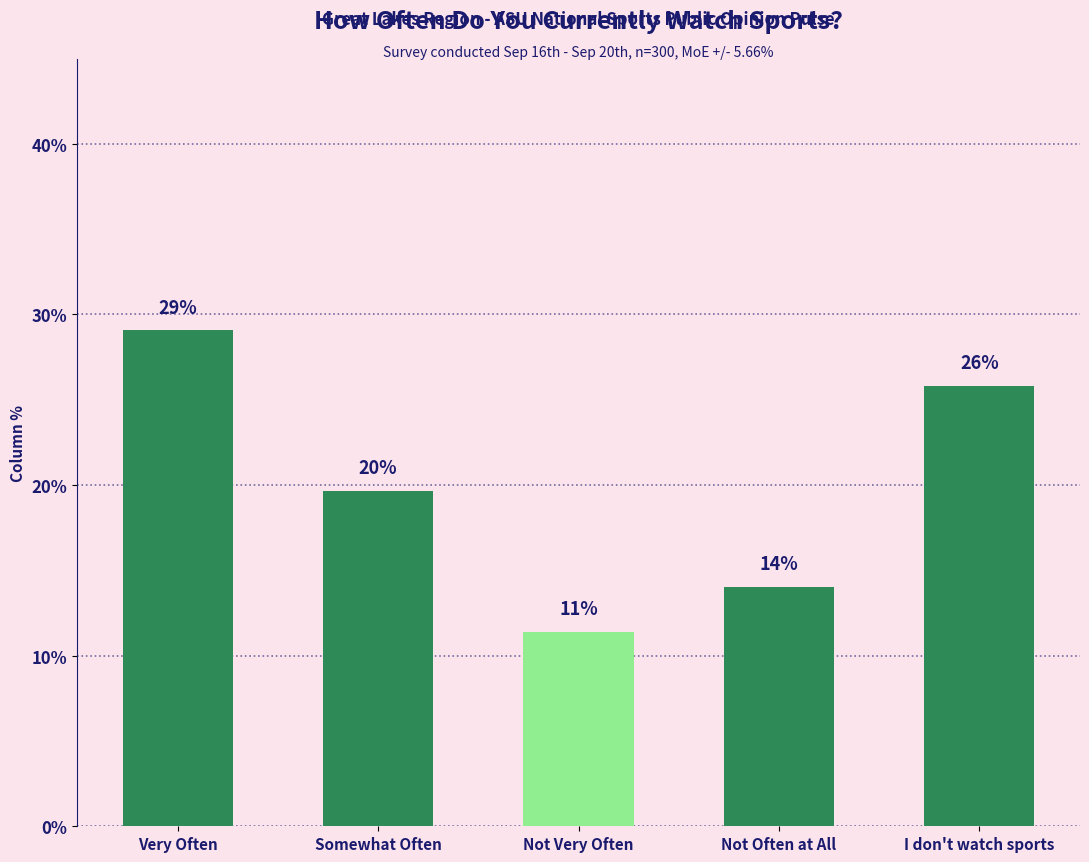

Count the values in the range 0 to 1.

5